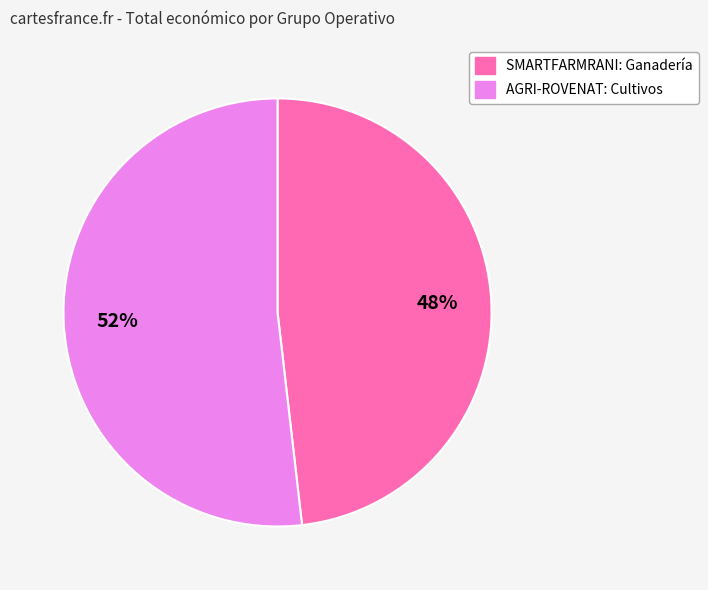

What is the ratio of the value at SMARTFARMRANI: Ganadería to the value at AGRI-ROVENAT: Cultivos?

0.9